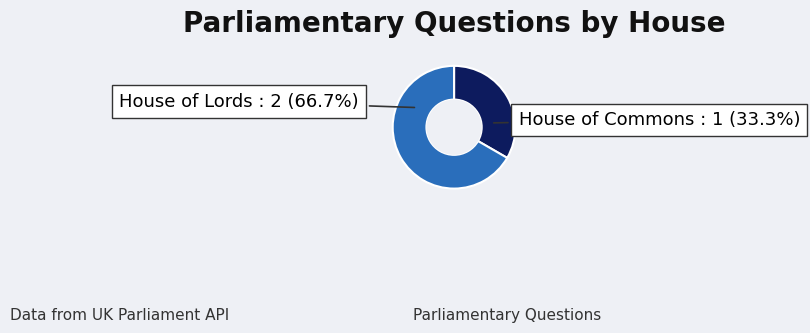

Is there any slice that represents more than half of the pie?

Yes